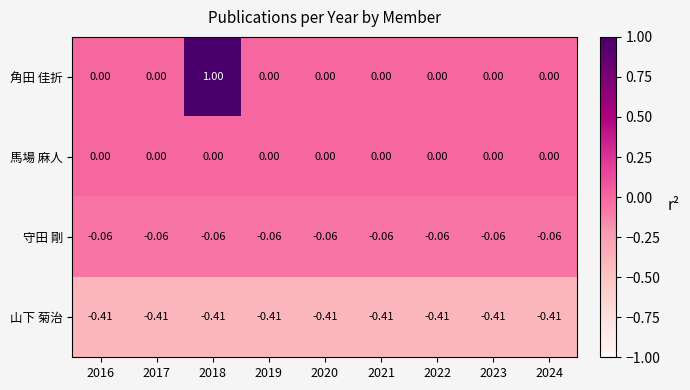

Which series has the widest spread of values?

角田 佳折